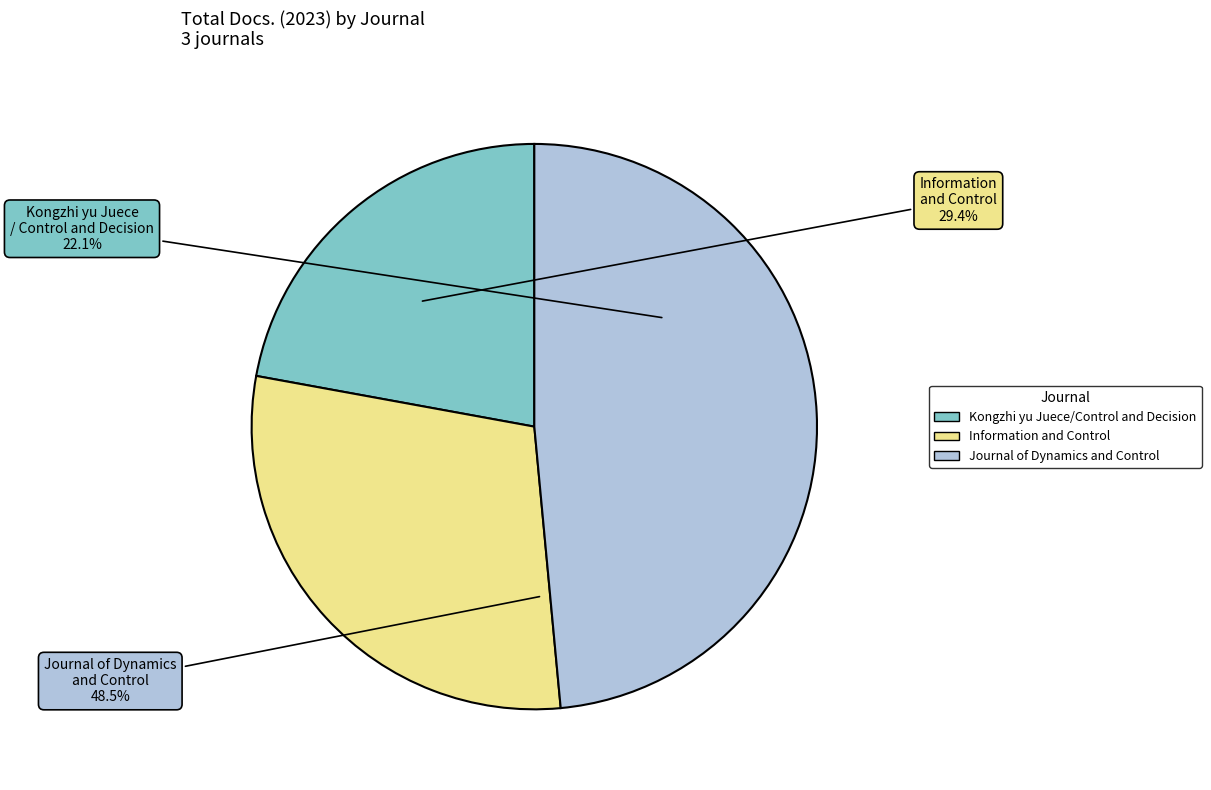

Is Kongzhi yu Juece/Control and Decision the majority of the pie?

No